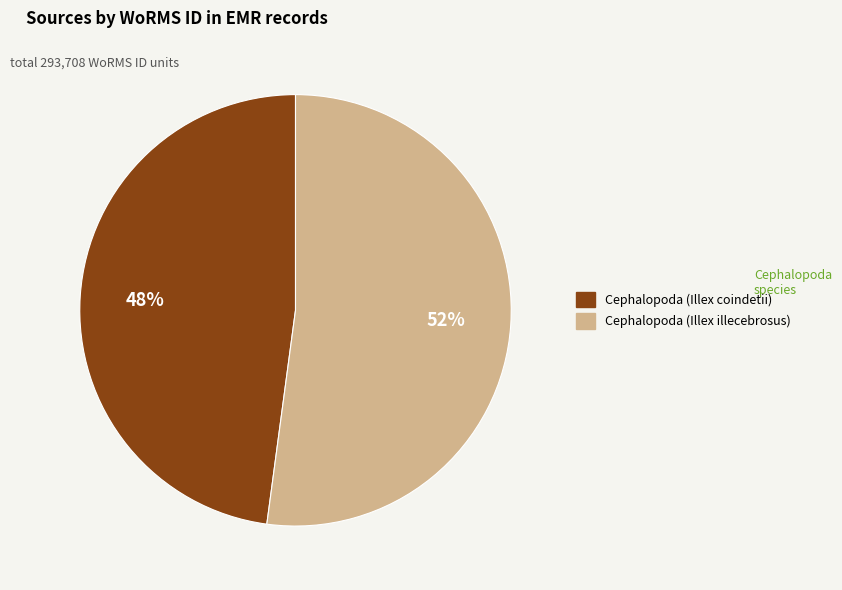

How many slices are in this pie chart?

2